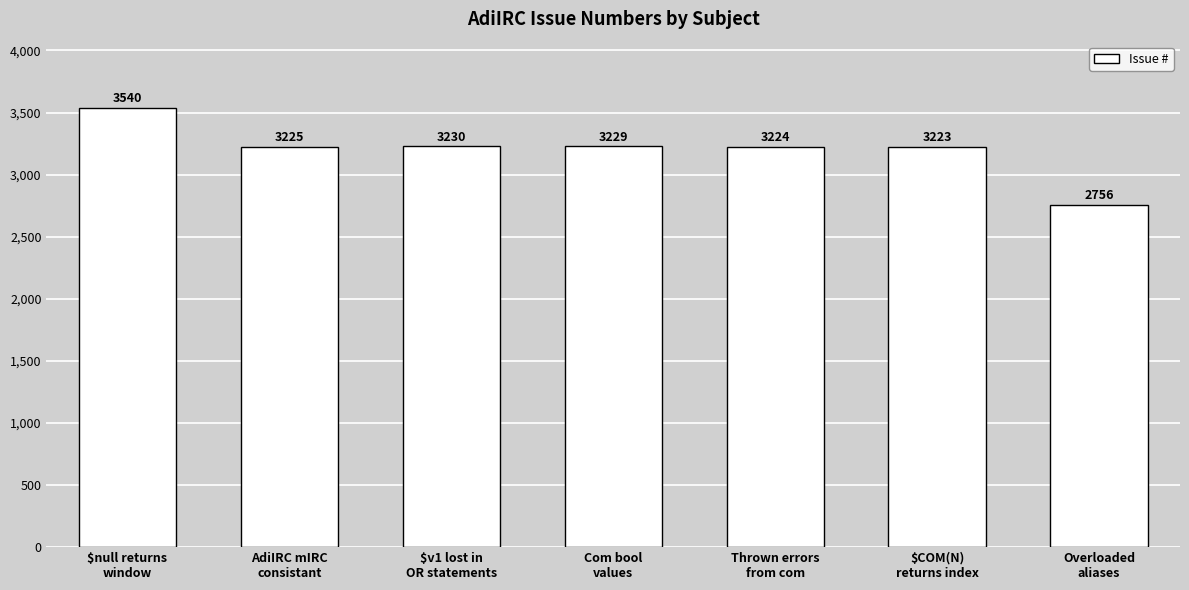

What is the maximum value shown in the chart?

3540